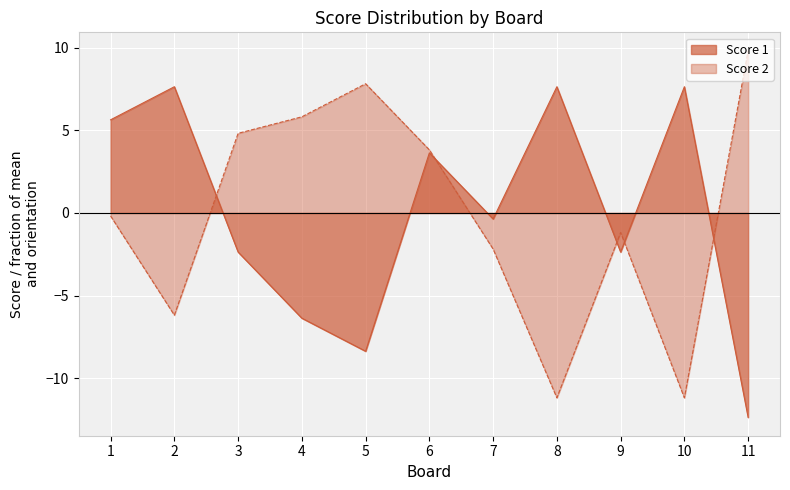

Is the value of Score 2 at 8 greater than the value of Score 1 at 10?

No